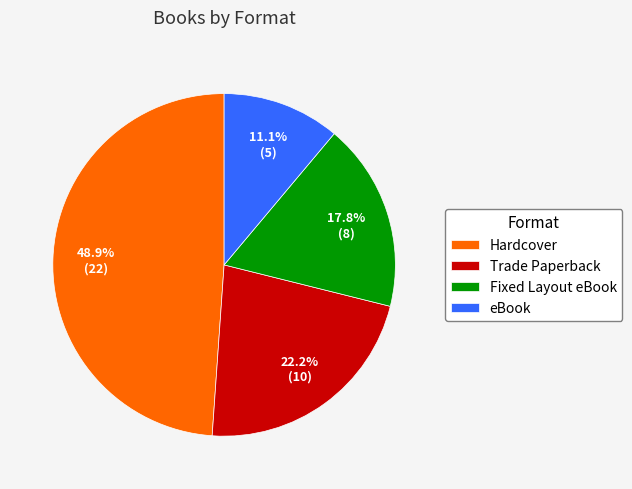

Which slice is the smallest?

eBook